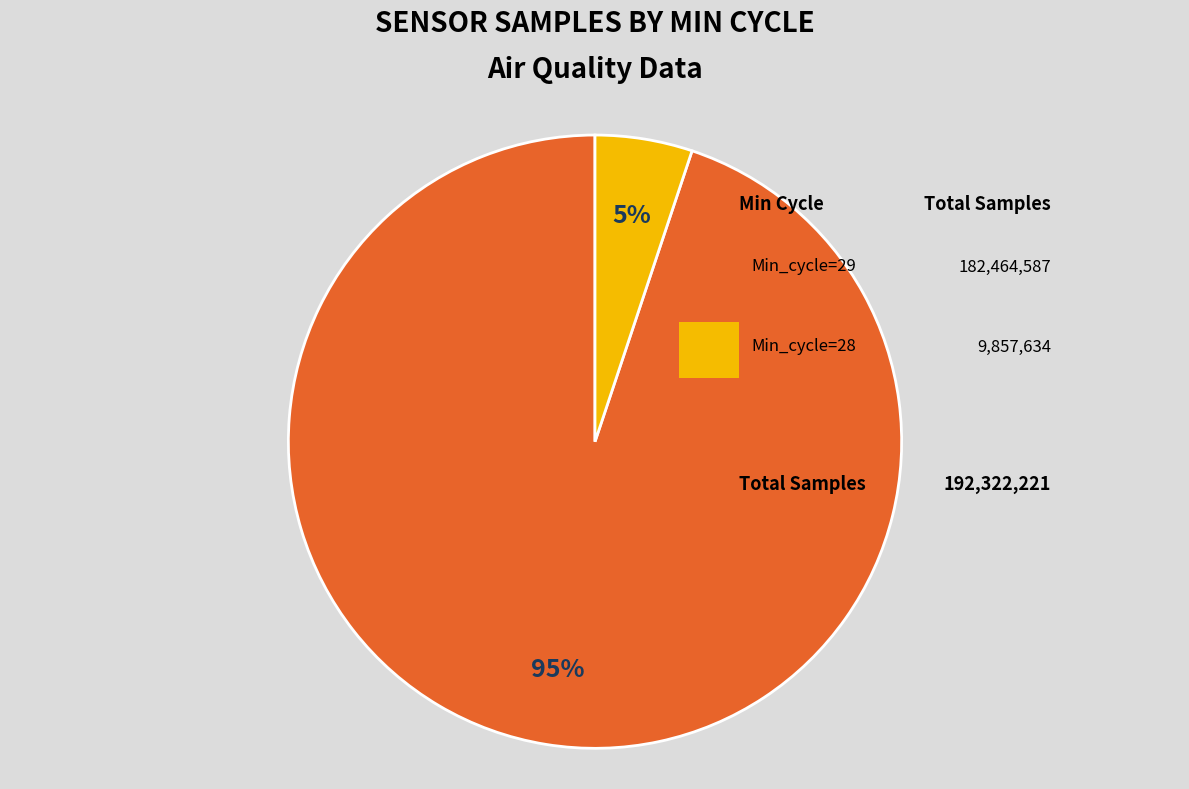

Is there any slice that represents more than half of the pie?

Yes